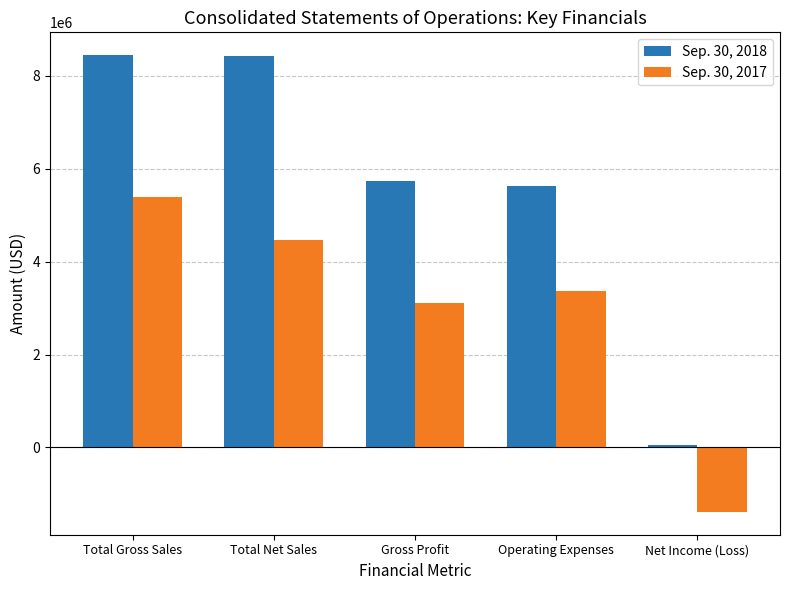

How many categories are shown in the chart?

5